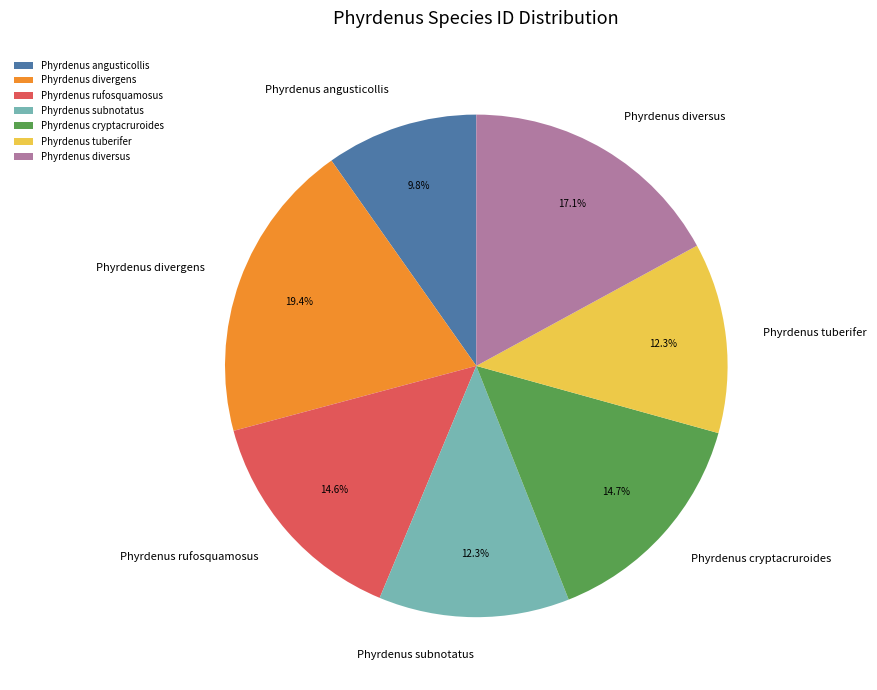

Which category has the smallest portion of the pie?

Phyrdenus angusticollis